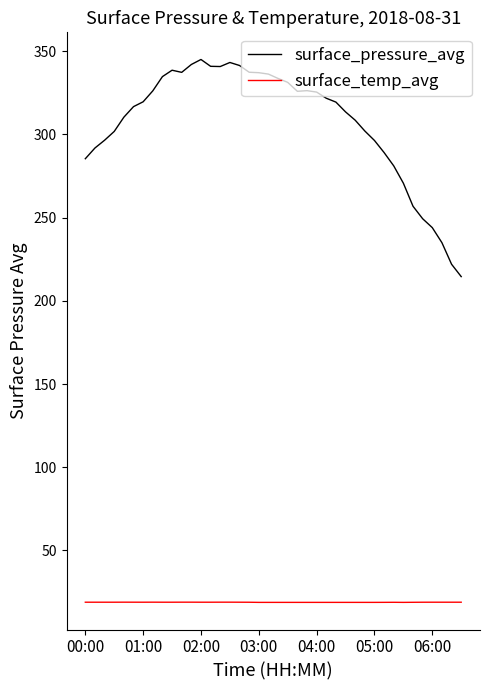

List the series in order of their peak value, highest first.

surface_pressure_avg, surface_temp_avg